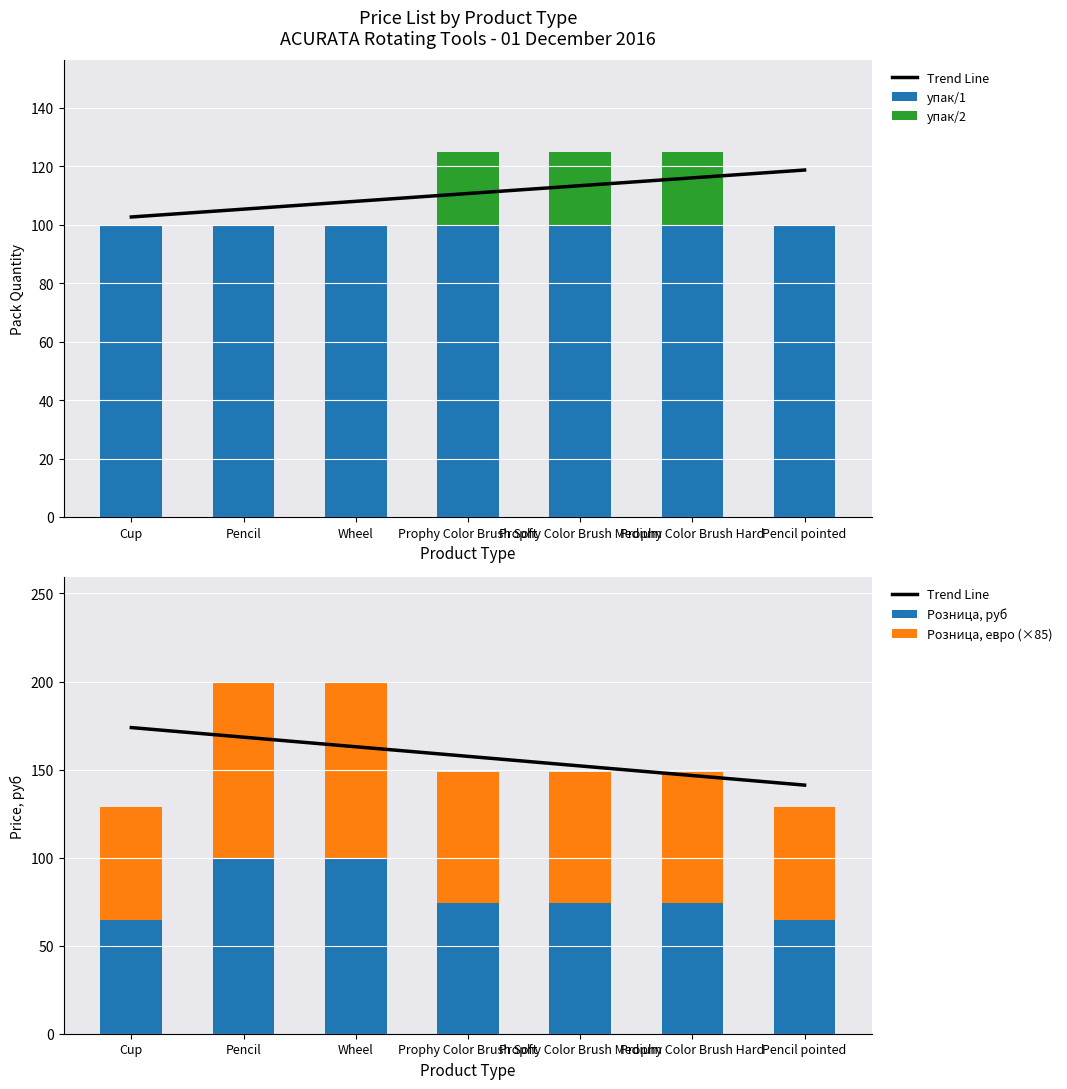

Is it true that Розница, руб equals 64.5 at Cup?

True